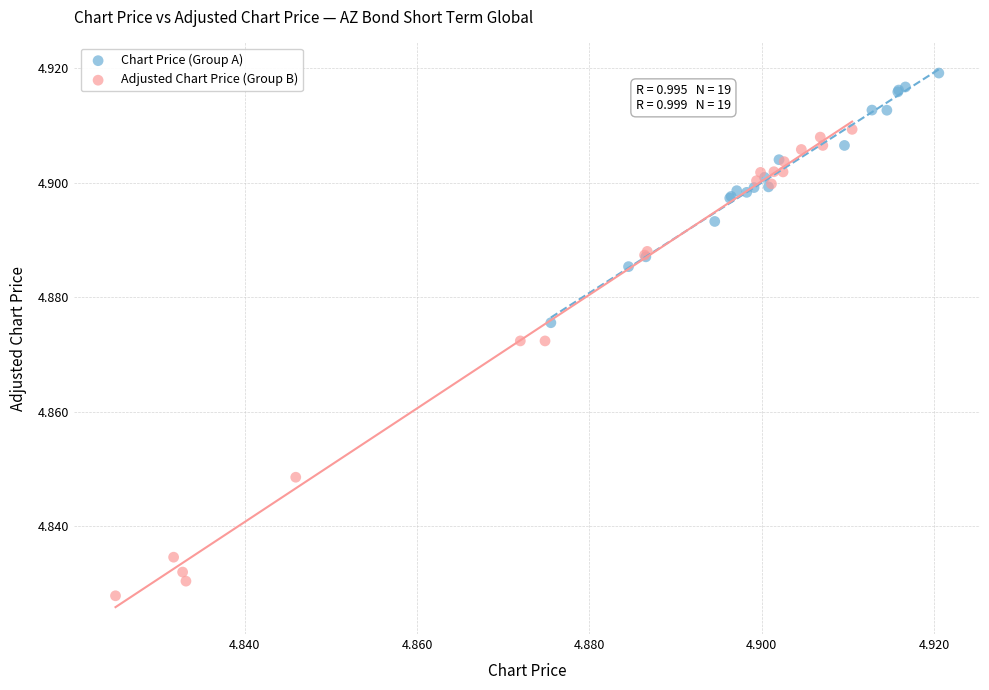

Which series reaches the maximum Y coordinate?

Chart Price (Group A)